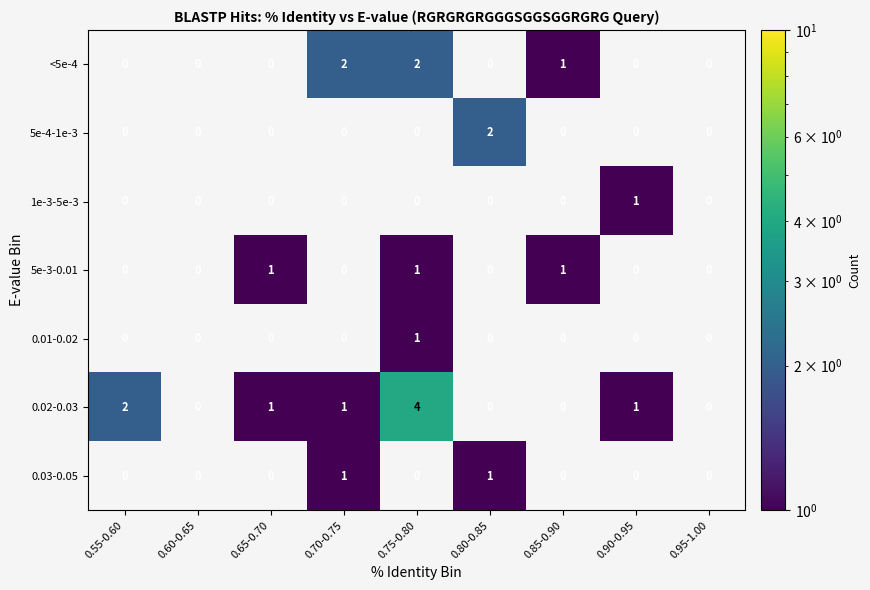

What is the maximum value shown in the chart?

4